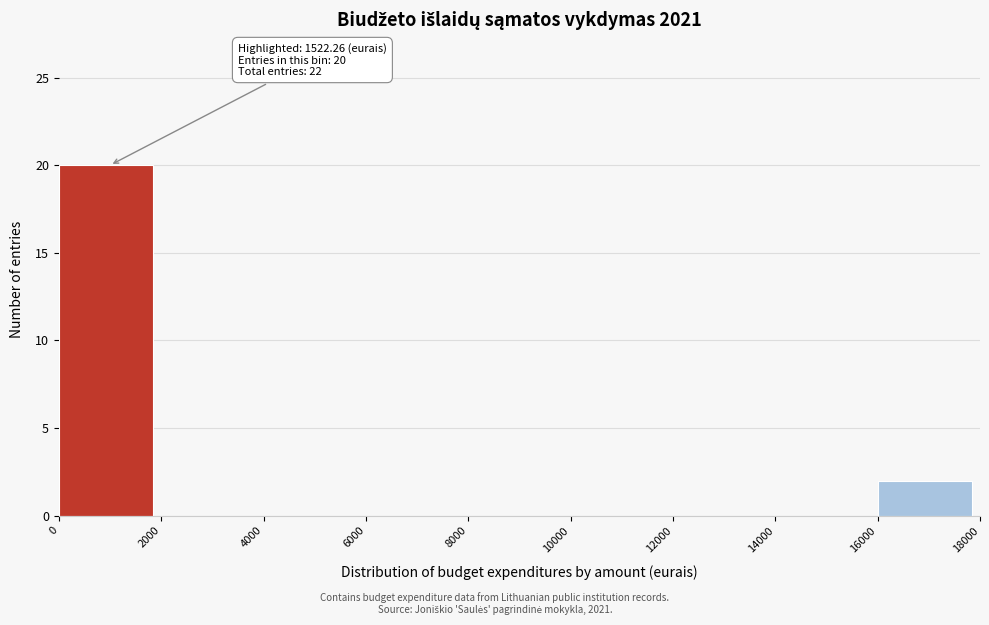

Over which range of the x-axis is the bar tallest?

0 to 2000